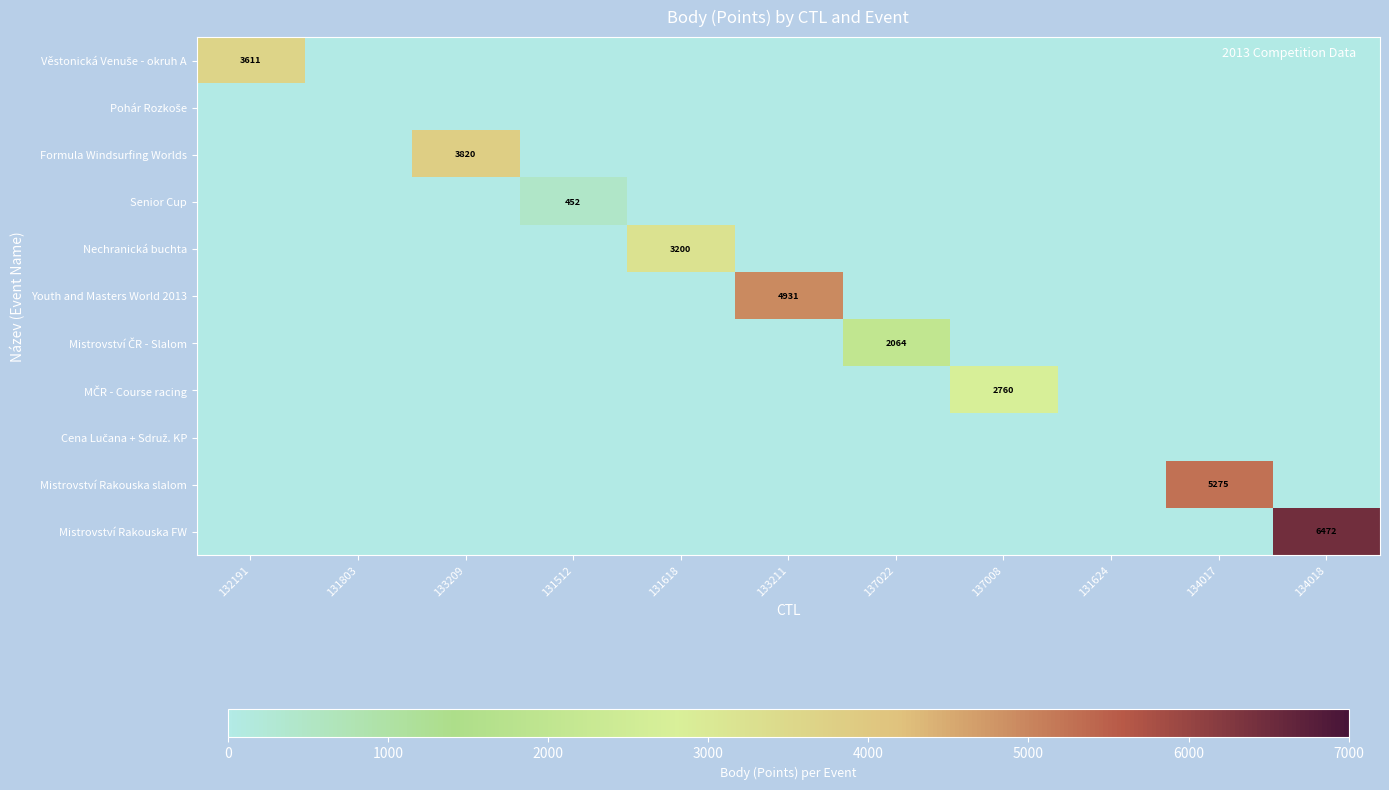

How many positive values does the MČR - Course racing series have?

1